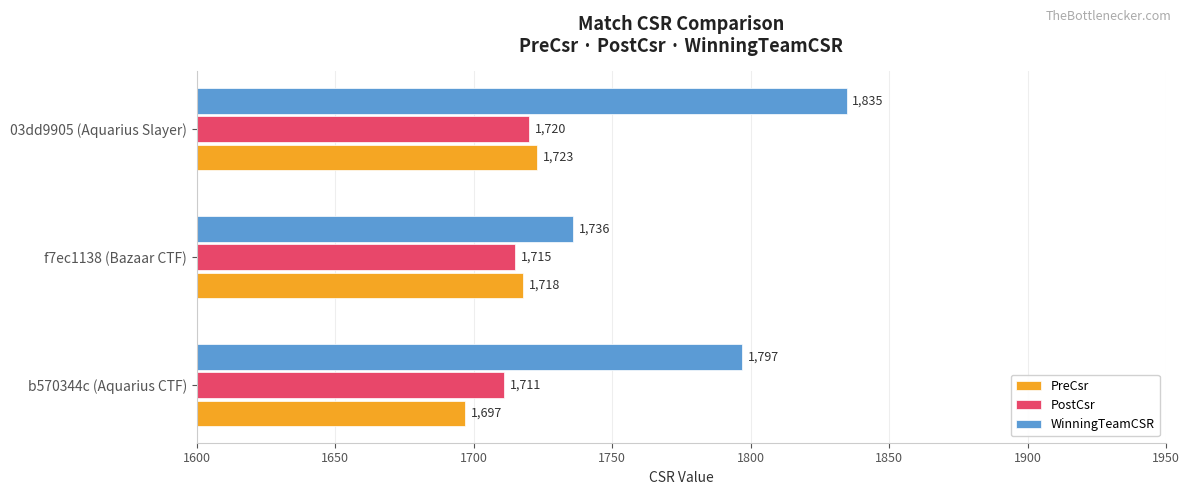

What is the total value across all series at f7ec1138 (Bazaar CTF)?

5169.0